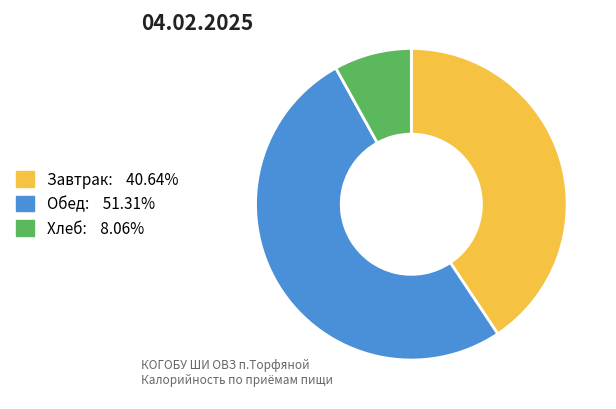

Is there any slice that represents more than half of the pie?

Yes